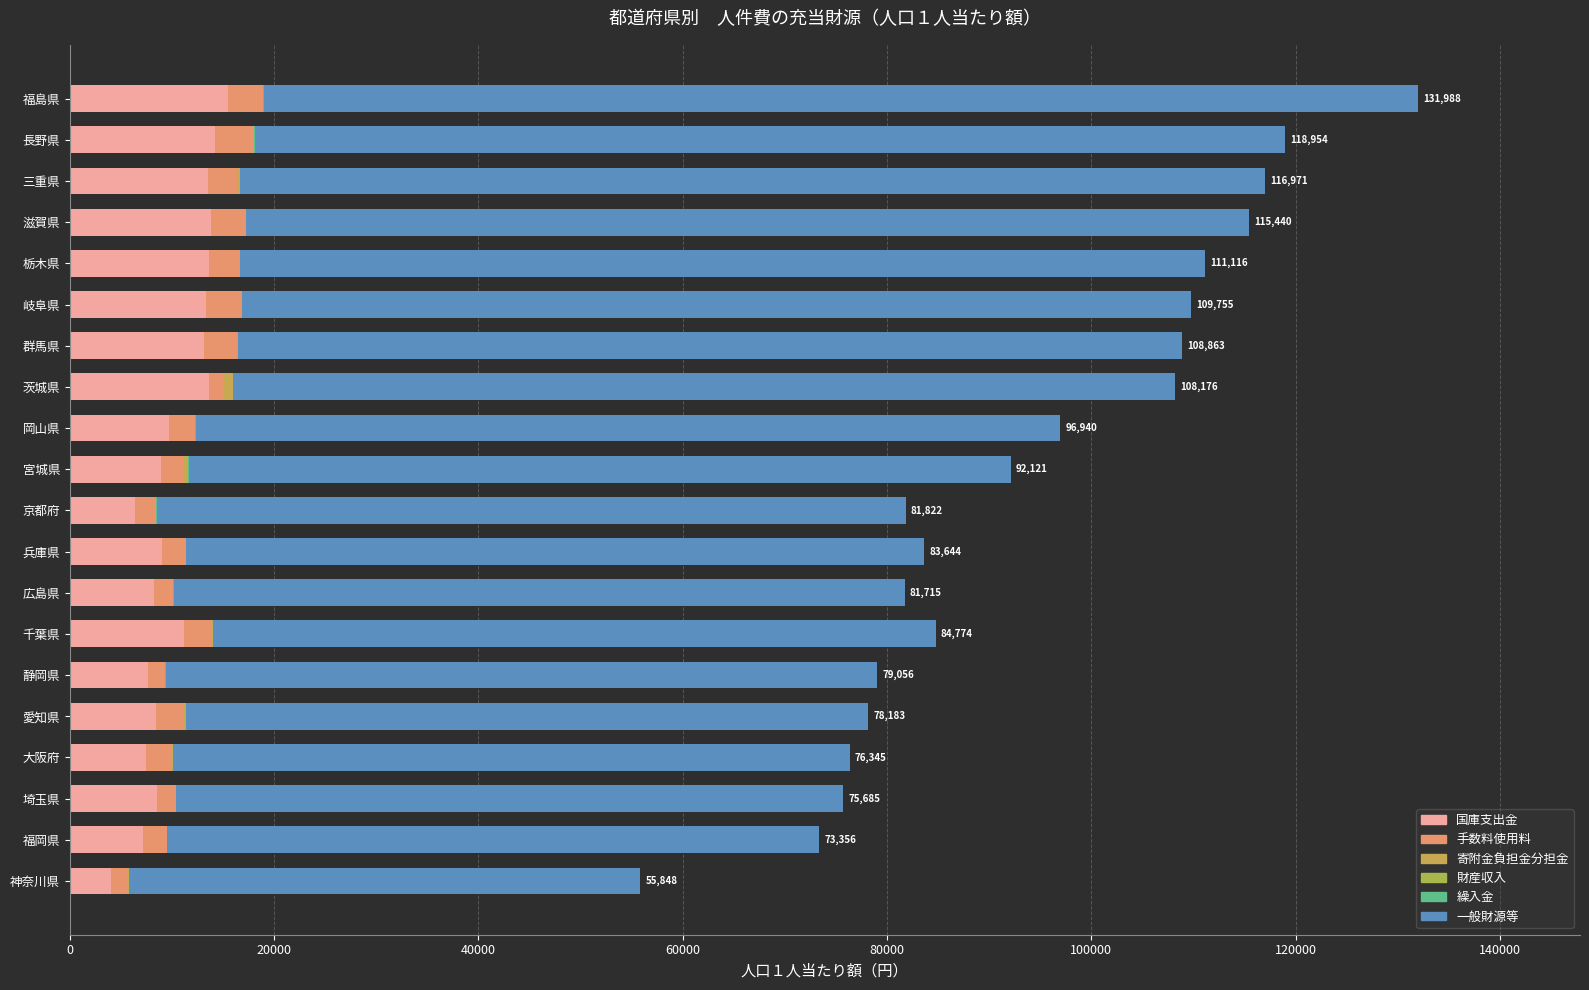

What is the sum of all 財産収入 values?

173